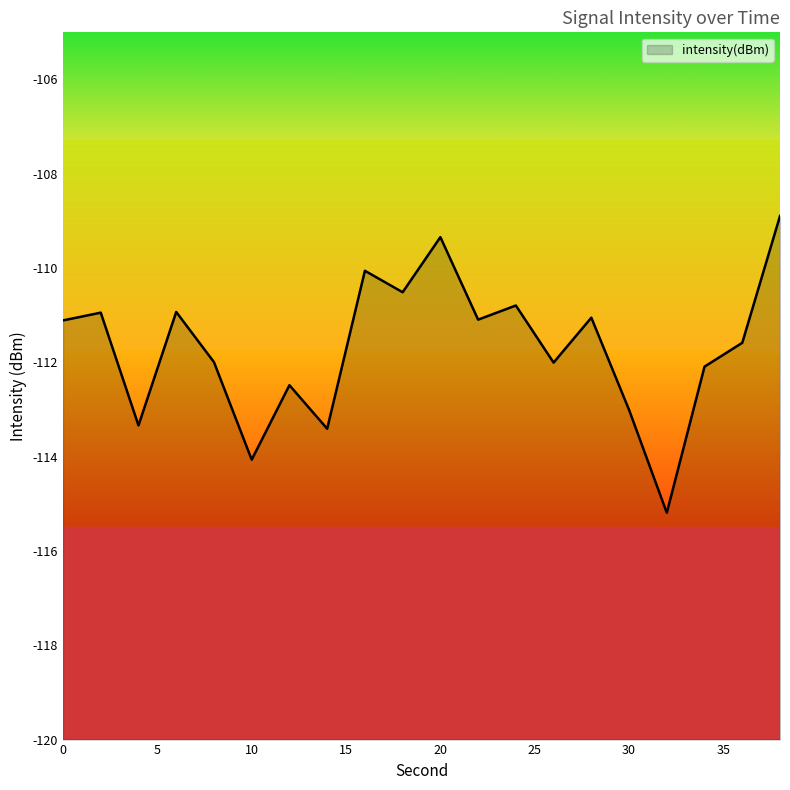

What is the greatest value displayed?

-108.9